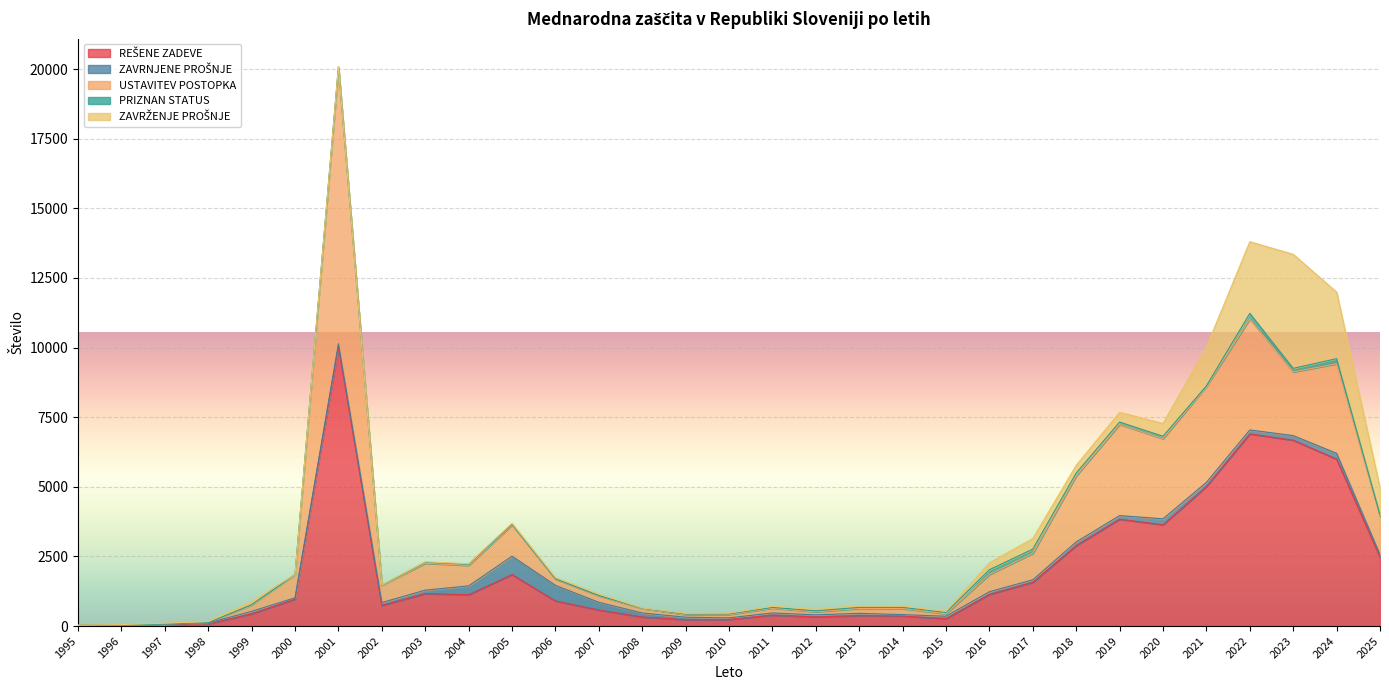

Reading left to right, what are all the values shown in this chart?

REŠENE ZADEVE: 17	26	51	82	441	969	10042	739	1166	1125	1848	901	576	325	228	239	392	328	374	360	265	1136	1572	2886	3838	3636	5008	6900	6674	5994	2481
ZAVRNJENE PROŠNJE: 4	0	8	27	87	46	97	105	123	317	661	561	276	145	89	55	78	75	82	51	87	96	89	135	128	215	151	141	164	208	90
USTAVITEV POSTOPKA: 10	5	15	13	237	831	9911	619	964	737	1120	228	238	164	96	120	177	110	177	216	89	621	949	2372	3273	2875	3445	3983	2285	3215	1378
PRIZNAN STATUS: 2	0	0	1	0	11	25	3	37	39	26	9	9	4	20	23	24	34	37	44	46	170	152	102	85	89	17	203	129	184	40
ZAVRŽENJE PROŠNJE: 1	21	28	41	117	0	9	12	17	20	38	43	53	12	23	27	40	57	59	49	44	249	382	277	352	457	1390	2573	4096	2387	973